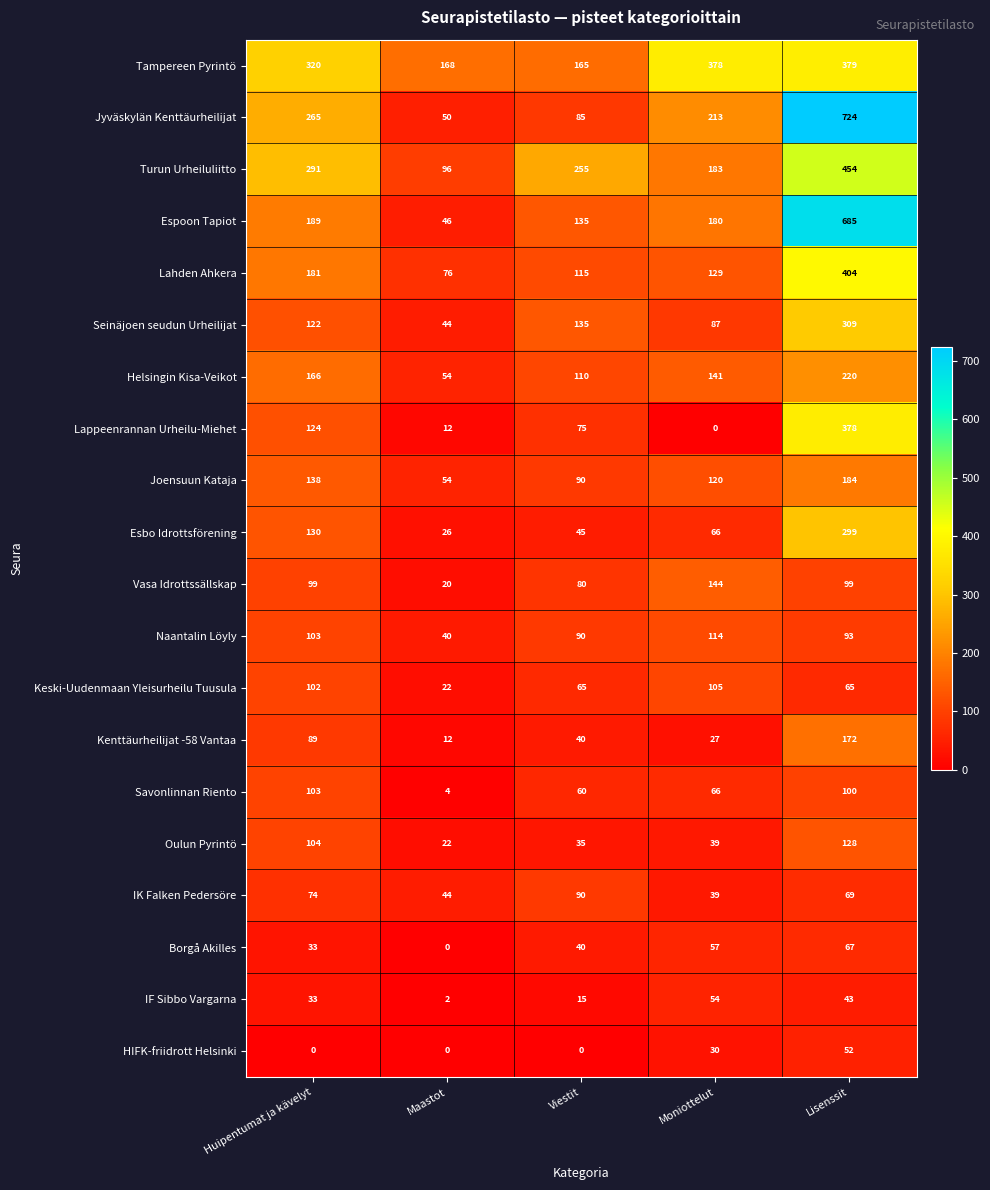

Which category has the highest value across all series?

Lisenssit